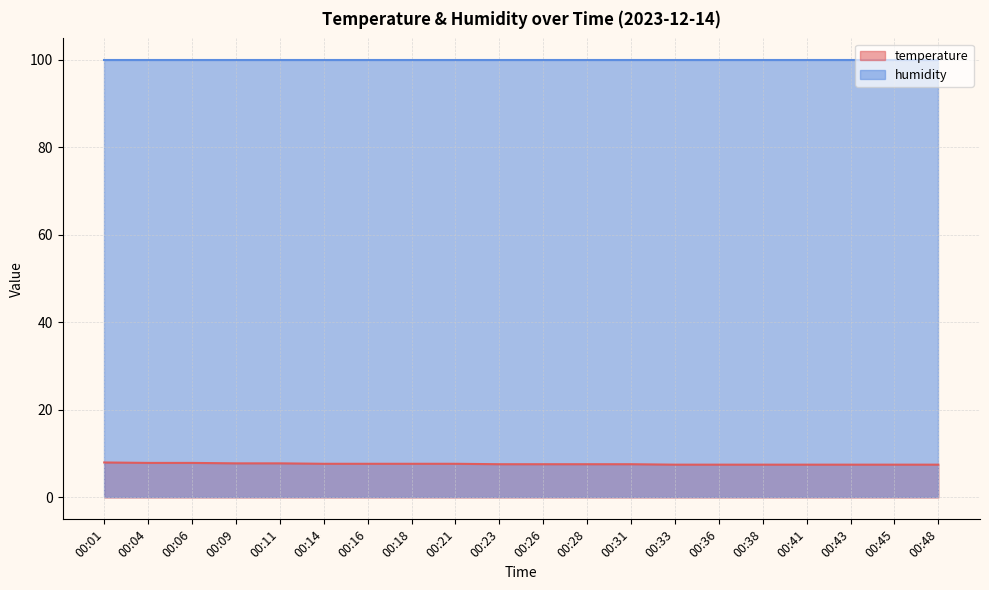

How many lines are shown in the chart?

2